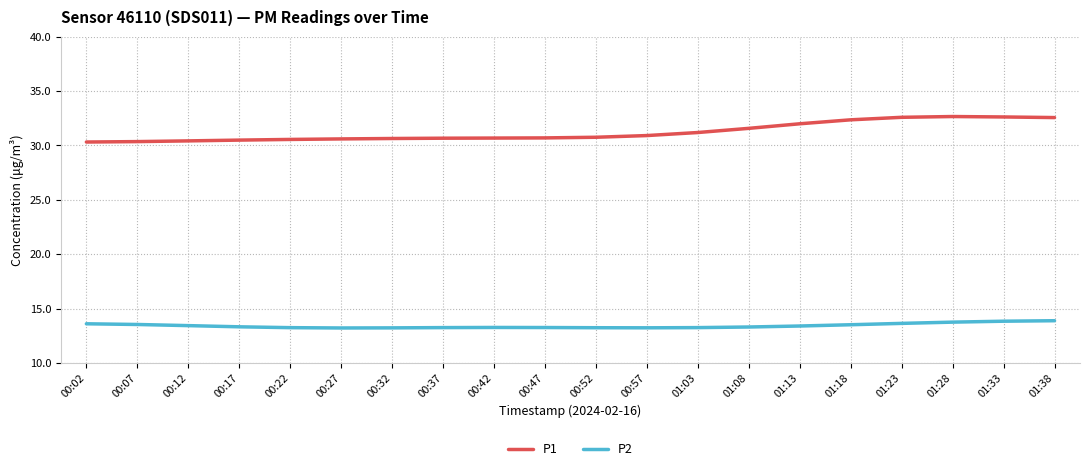

The P2 series shows 19.6 at 00:27. True or false?

False